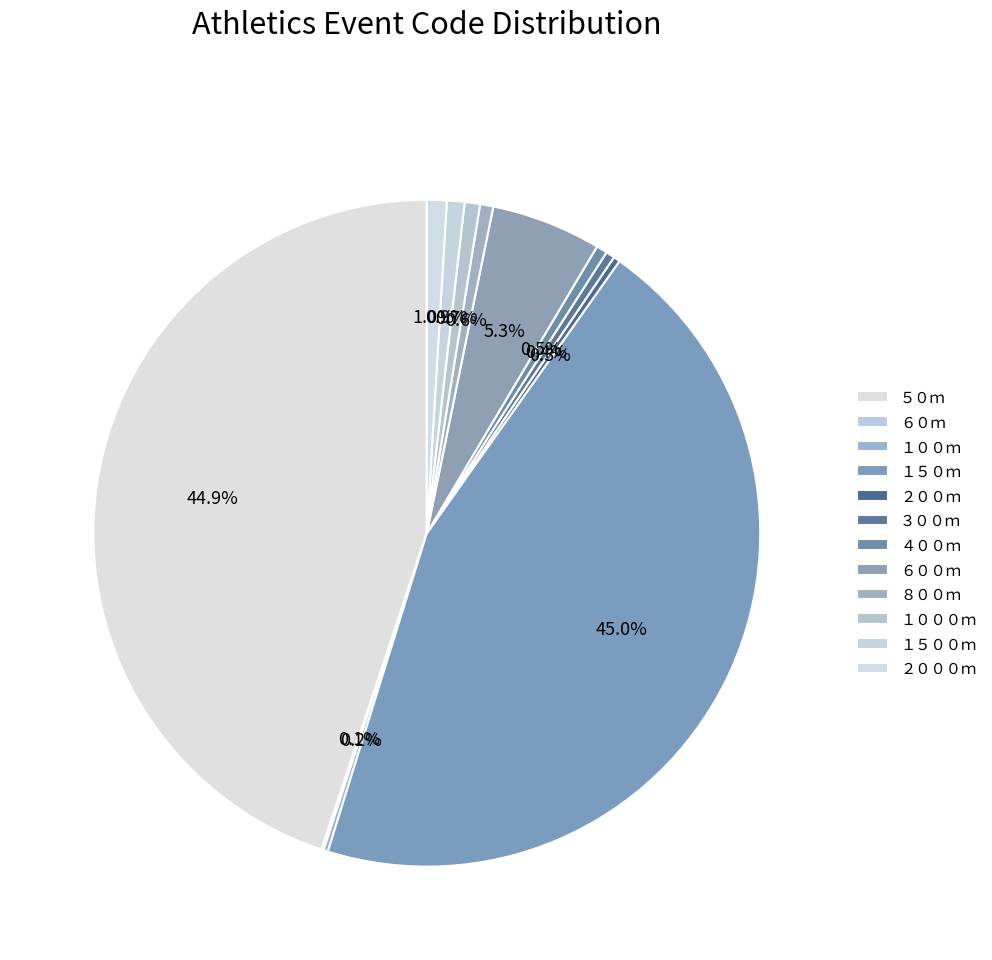

Combined, do ８００ｍ and ６００ｍ account for over 50%?

No